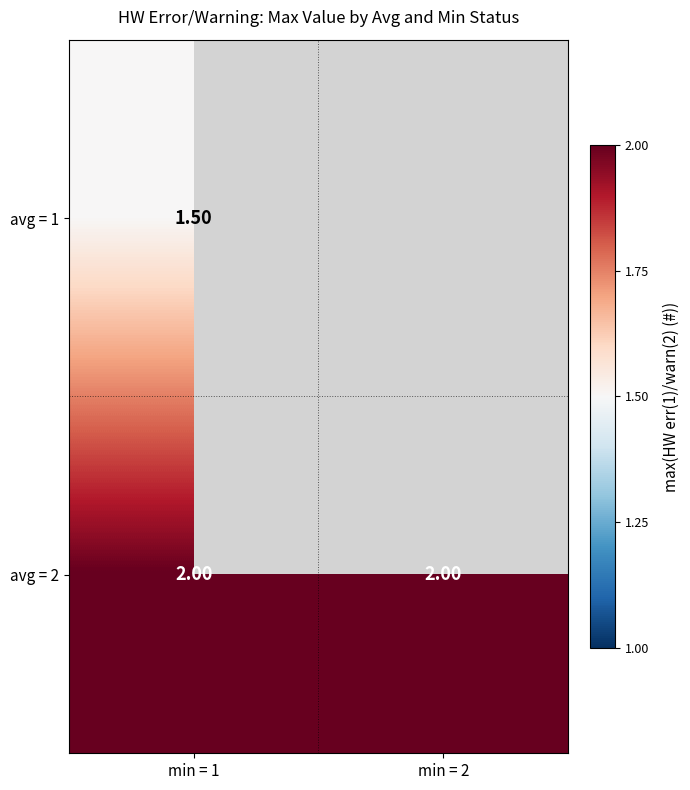

Which has a higher value, min = 2 or min = 1?

min = 1